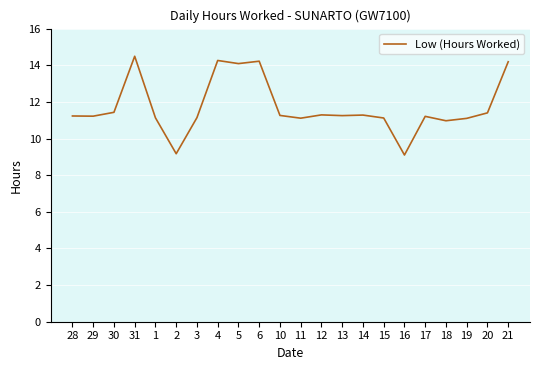

What position from the right is 16?

6